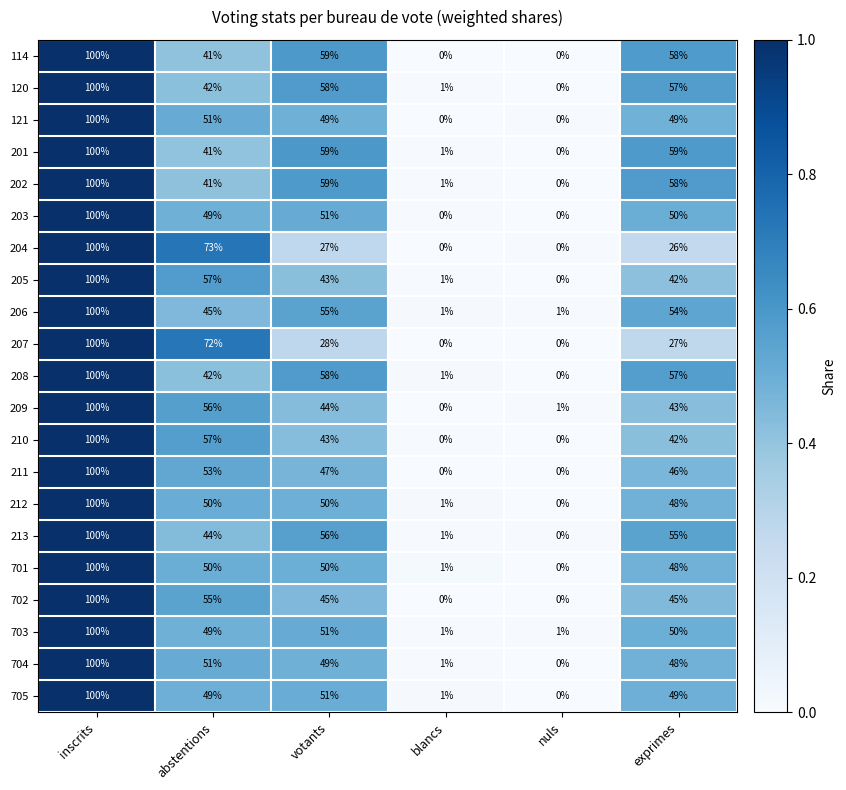

At how many categories does at least one series exceed 0?

6